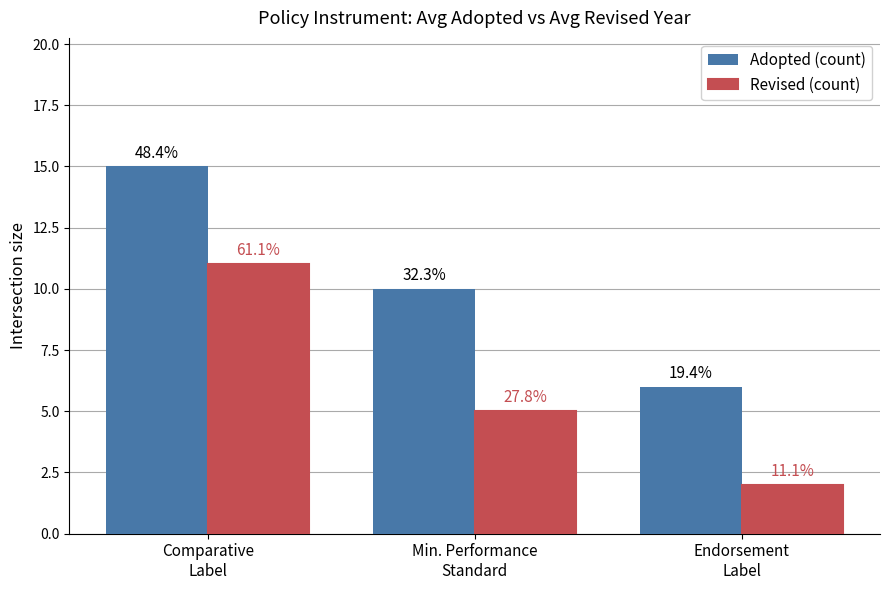

Which series has the largest range (max minus min)?

Adopted (count)